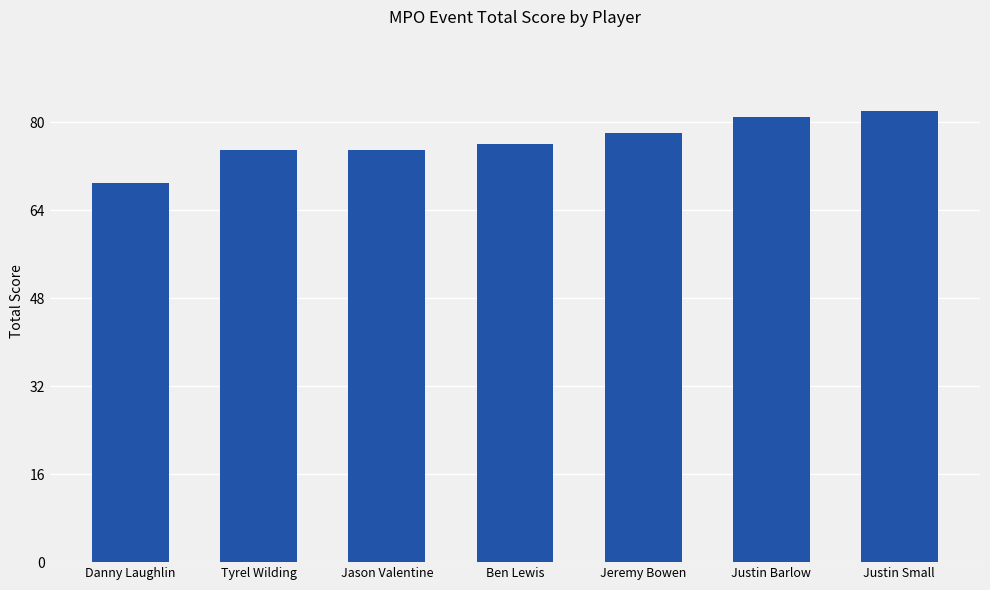

Which label corresponds to the largest value in the chart?

Justin Small